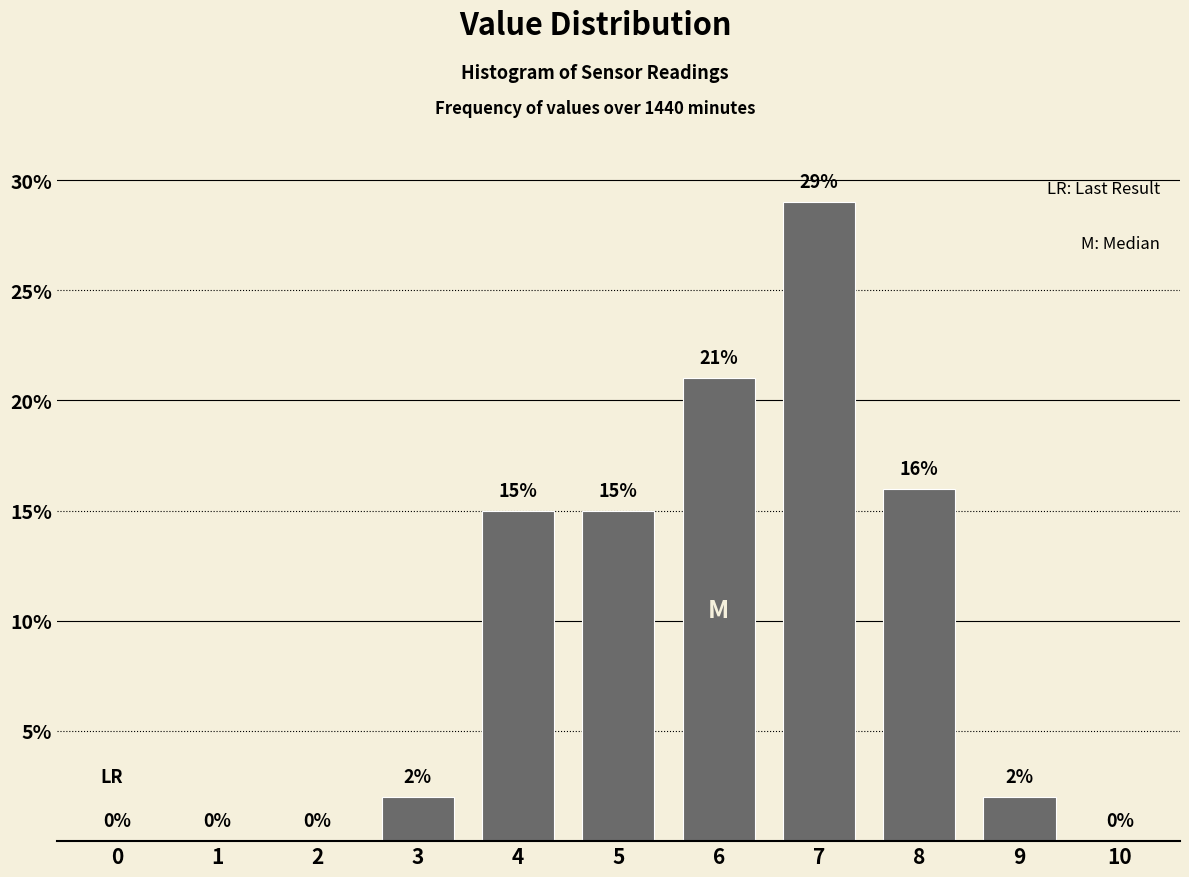

Reading left to right, extract all data points from this chart.

0=0	1=0	2=0	3=2	4=15	5=15	6=21	7=29	8=16	9=2	10=0